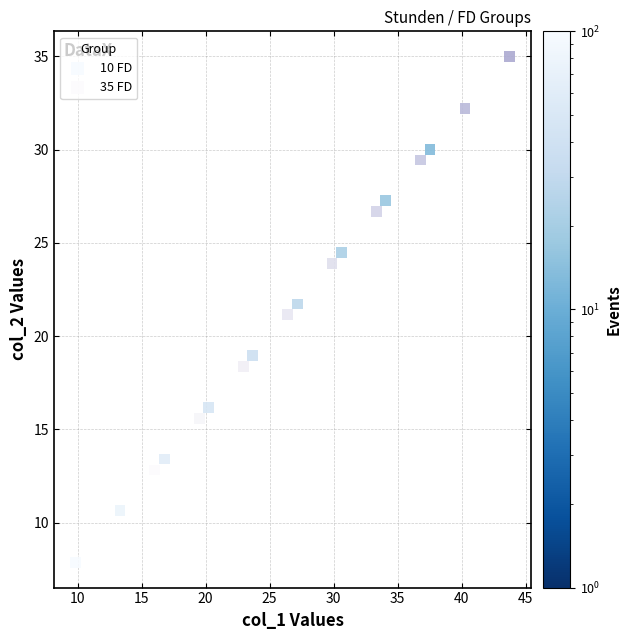

Which series contains the highest Y value?

35 FD